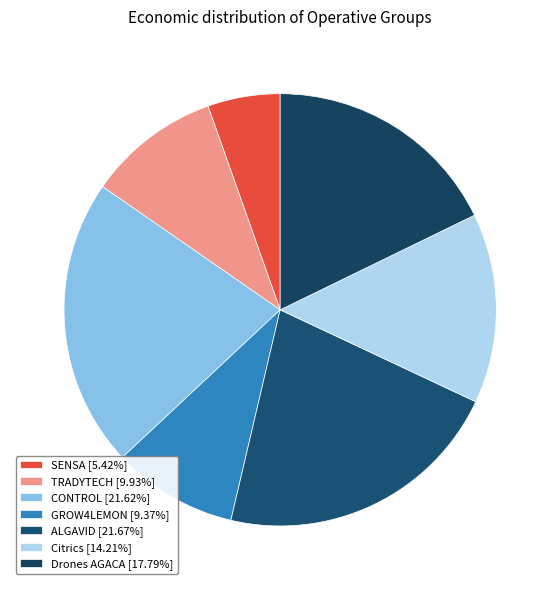

What is the ratio of the value at CONTROL to the value at GROW4LEMON?

2.3